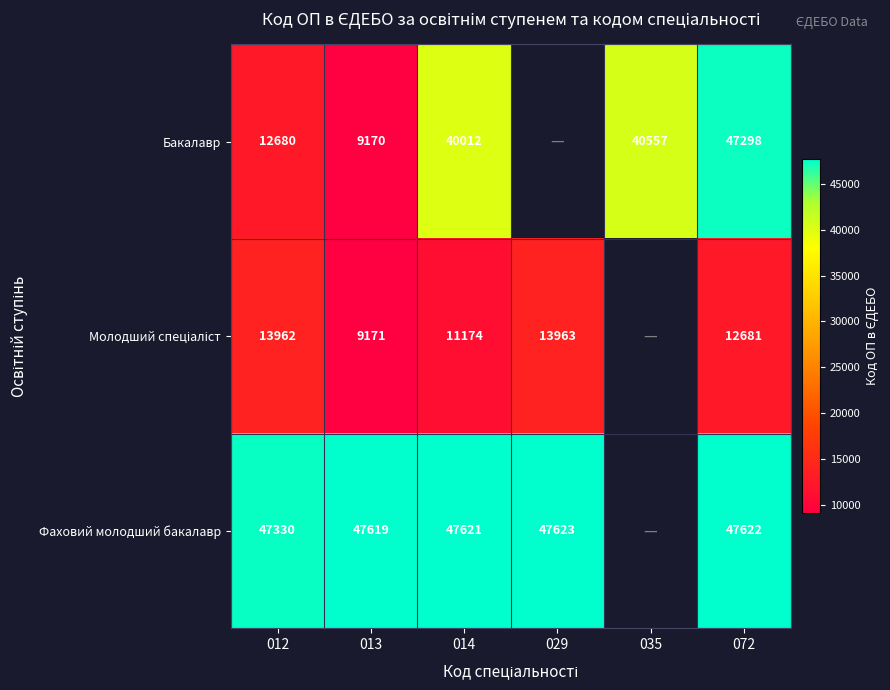

What is the total value across all series at 072?

107601